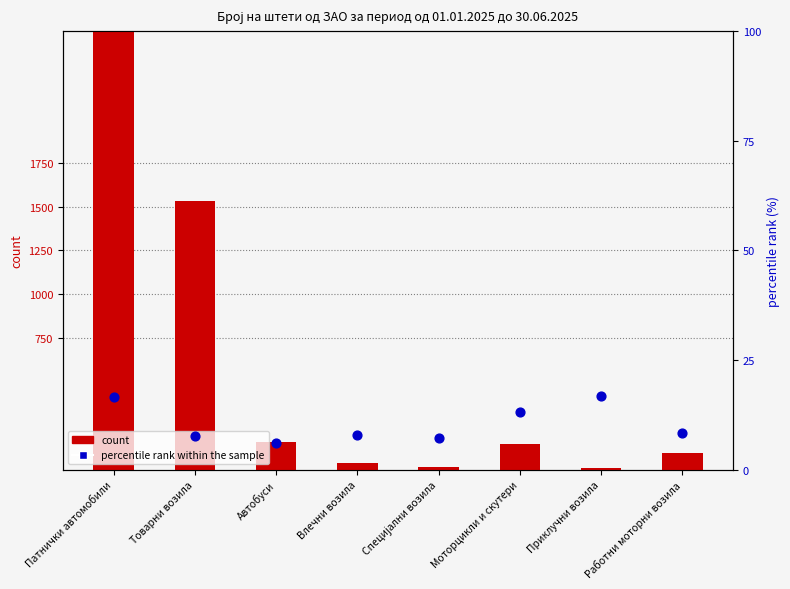

Is the value of count at Моторцикли и скутери greater than the value of percentile rank within the sample at Товарни возила?

Yes